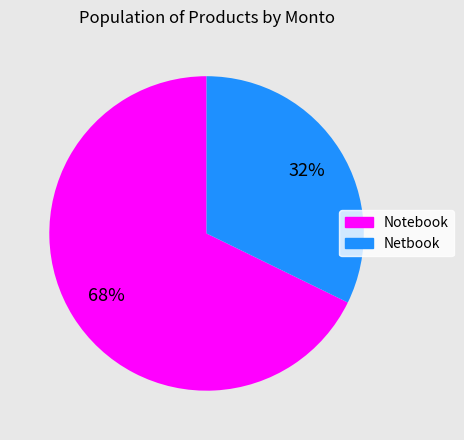

Rank the categories by value from highest to lowest.

Notebook, Netbook